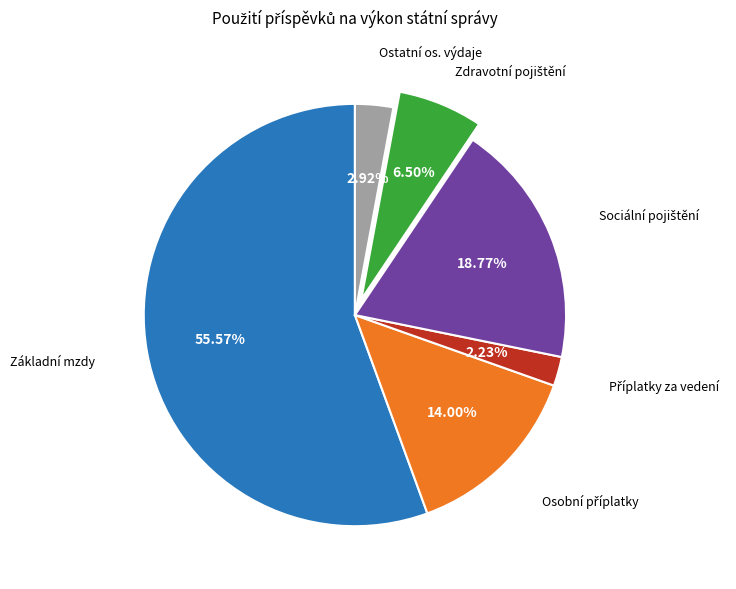

Does any single category account for the majority?

Yes